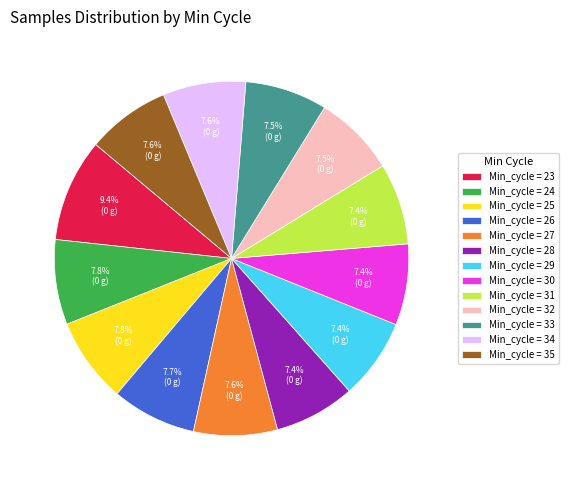

How many slices are in this pie chart?

13